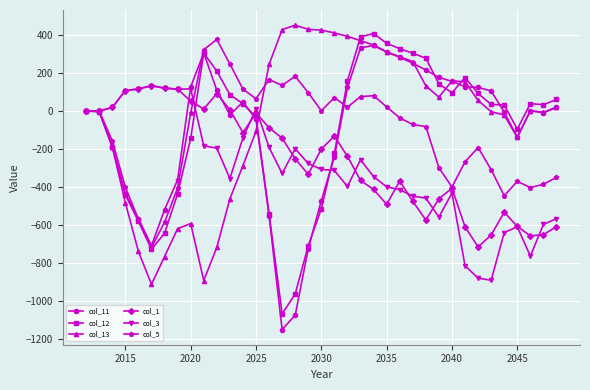

What is the maximum value for col_11?

345.7